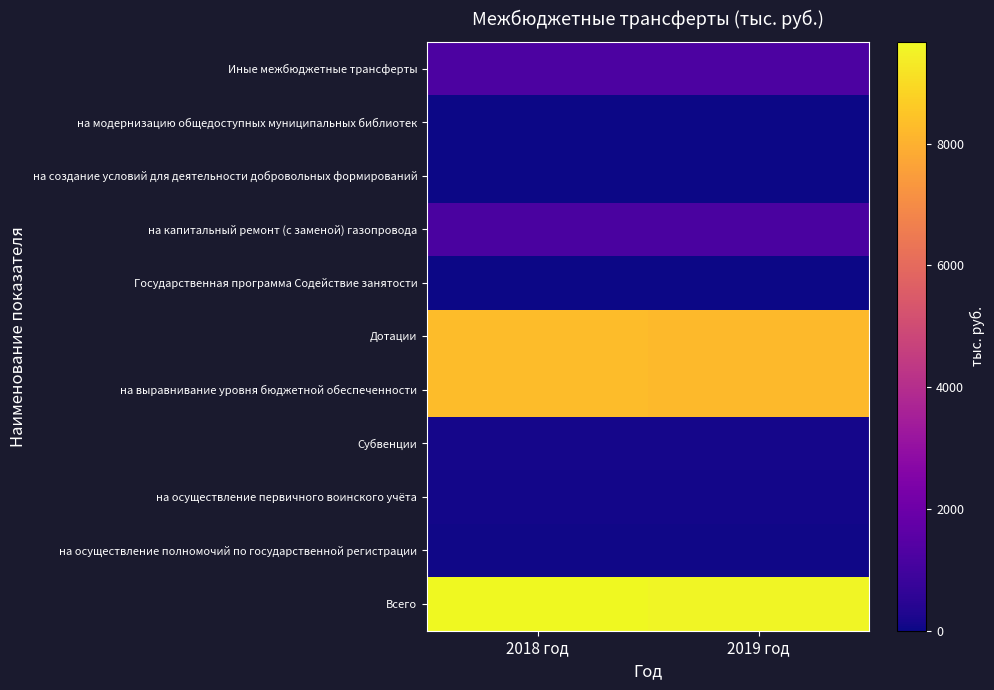

Which has a higher value, 2019 год or 2018 год?

2018 год